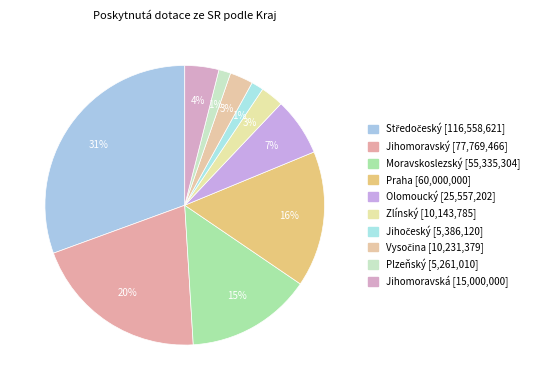

What percentage is the Jihomoravská slice, to the nearest percent?

4%